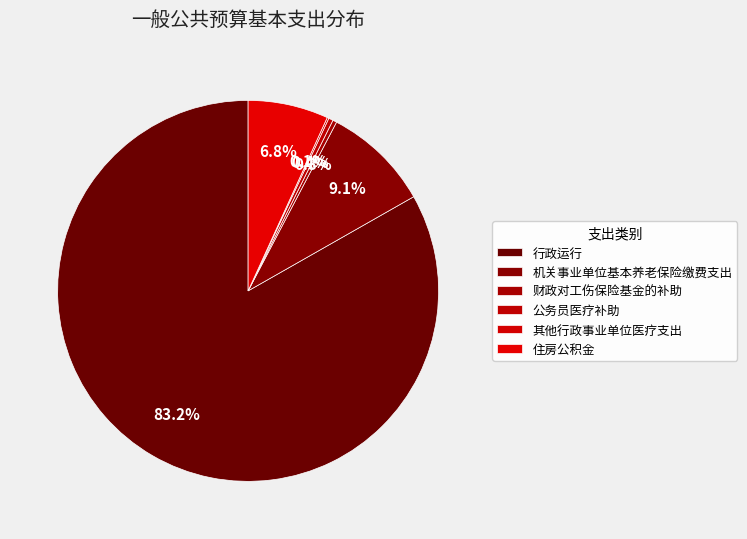

Is it true that 住房公积金 is 7% of the pie?

True